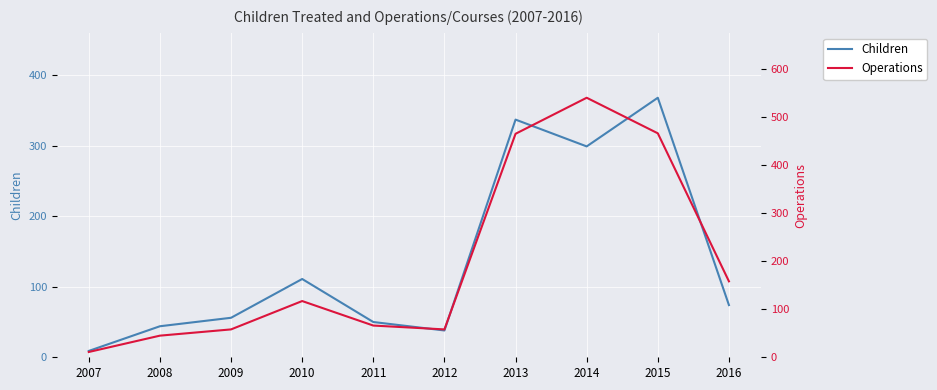

Rank the series at 2010 from lowest to highest value.

Children, Operations